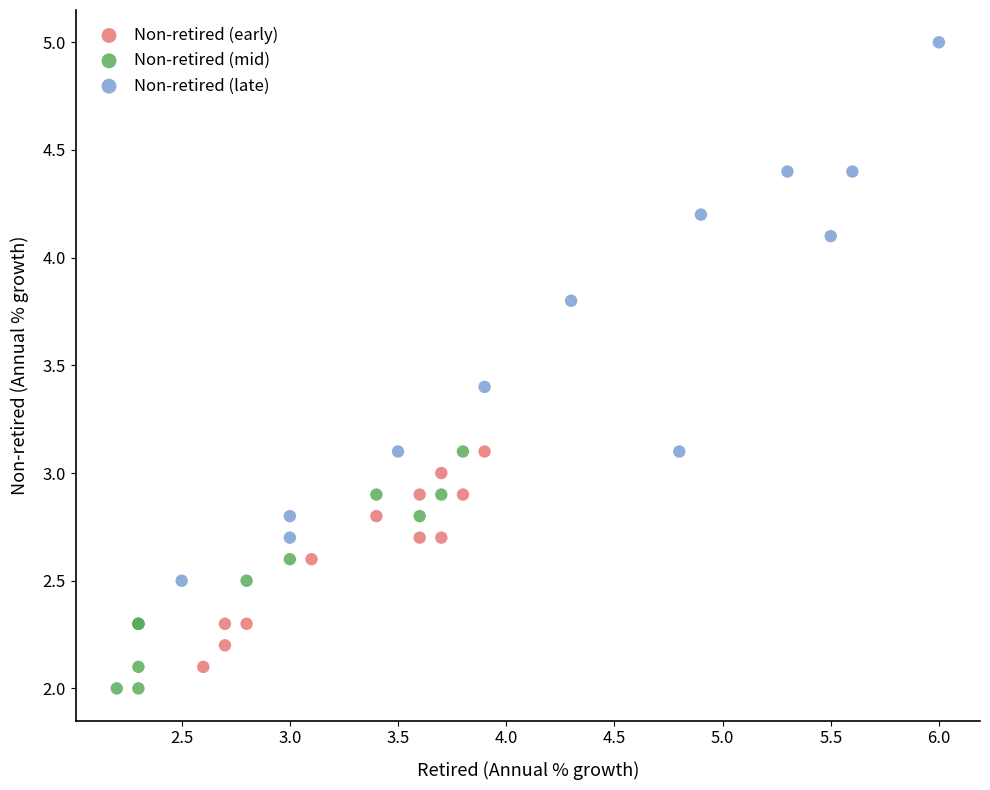

Which series reaches the maximum Y coordinate?

Non-retired (late)